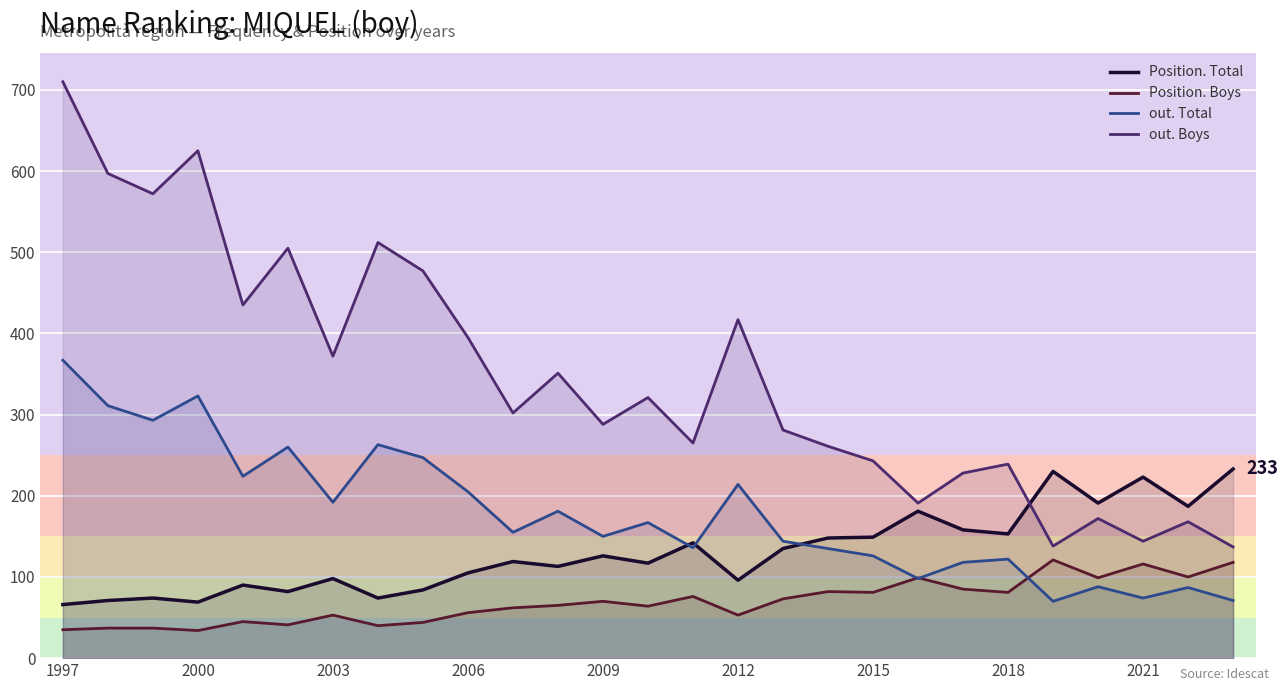

What is the total value across all series at 2015?

599